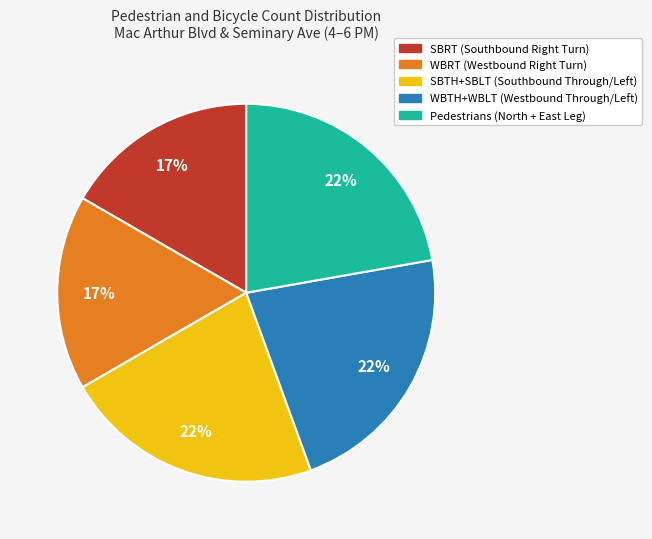

To the nearest percent, what is the average slice percentage?

20%